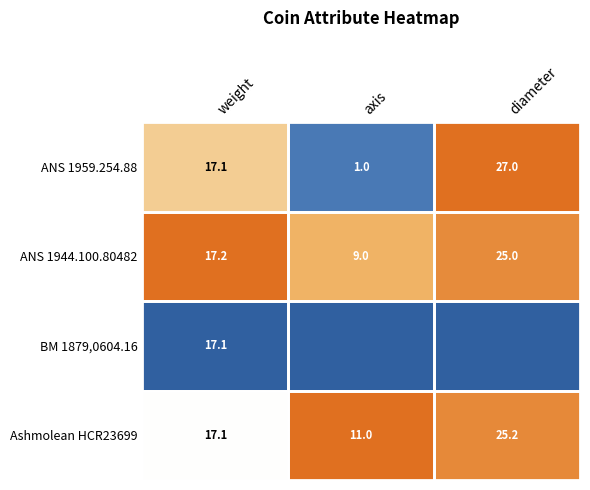

What is the difference between the maximum and minimum values in the ANS 1959.254.88 series?

26.0